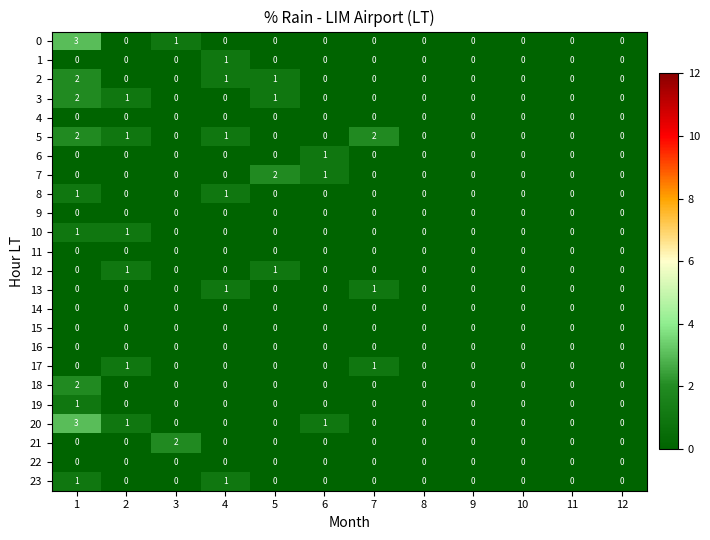

What is the maximum value shown in the chart?

3